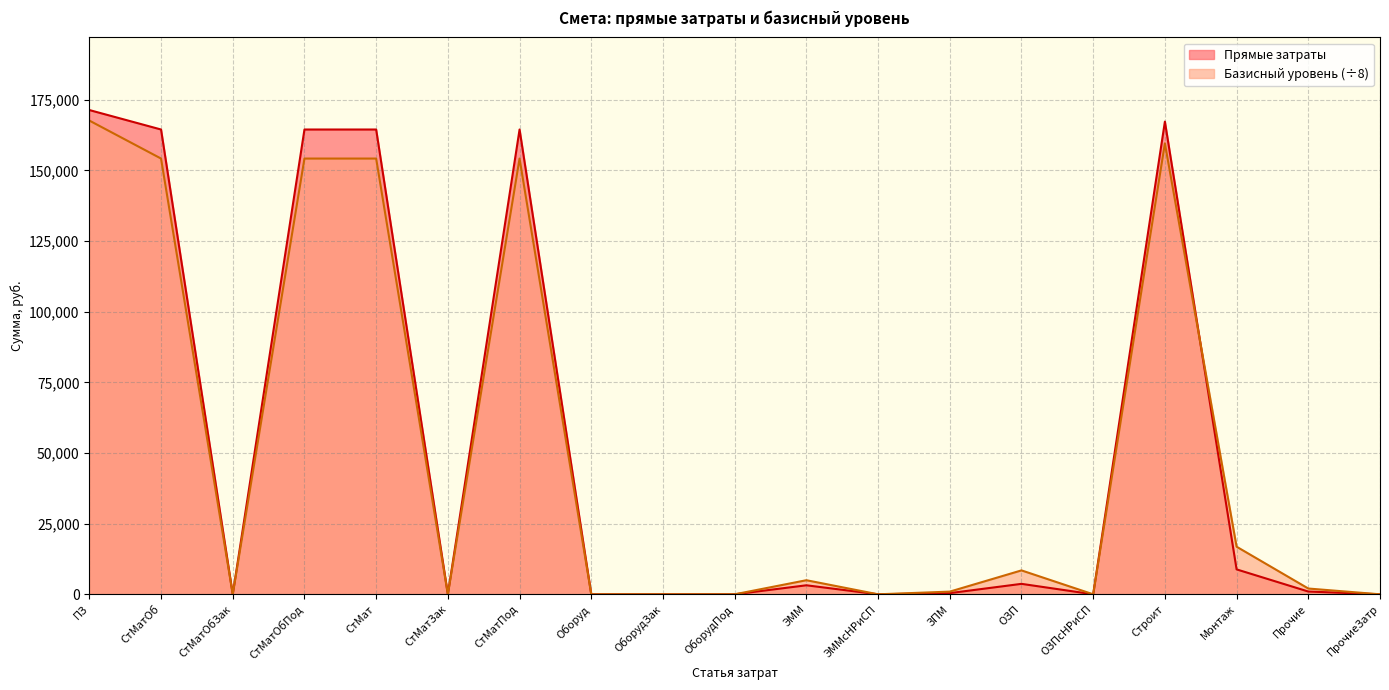

Does the chart display data point markers on the line(s)?

No